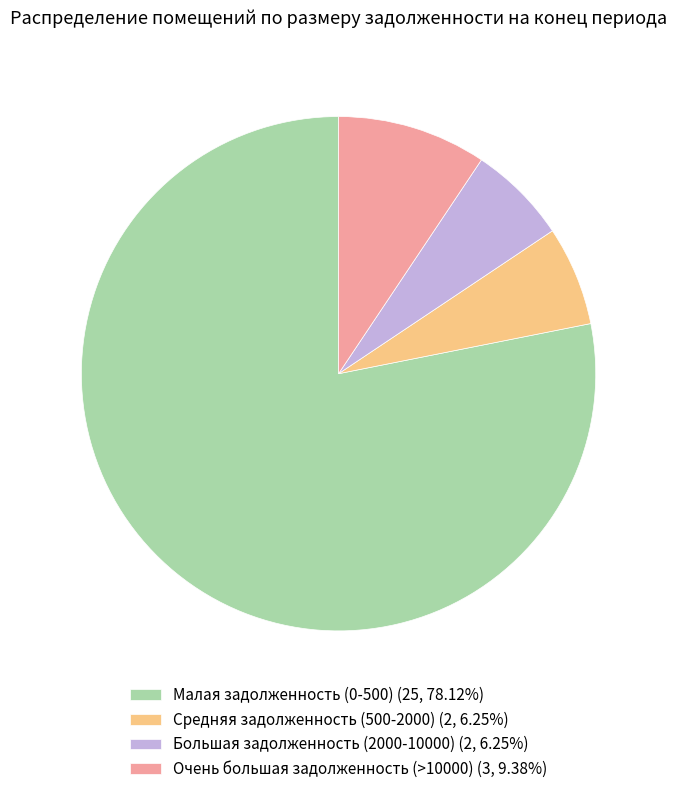

Is there any slice that represents more than half of the pie?

Yes